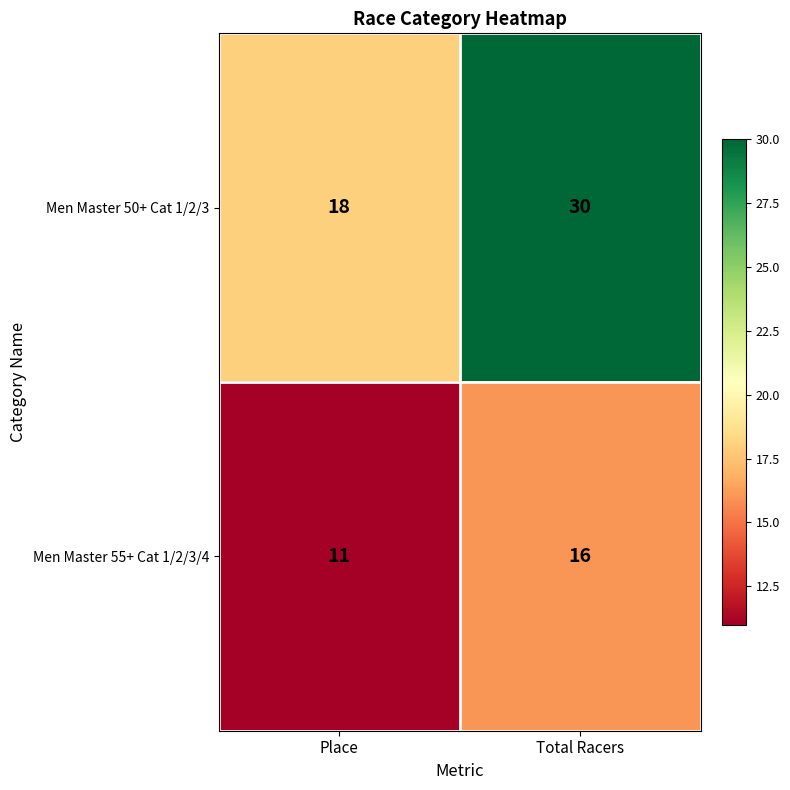

Reading left to right, what are all the values shown in this chart?

Men Master 50+ Cat 1/2/3: Place=18	Total Racers=30
Men Master 55+ Cat 1/2/3/4: Place=11	Total Racers=16